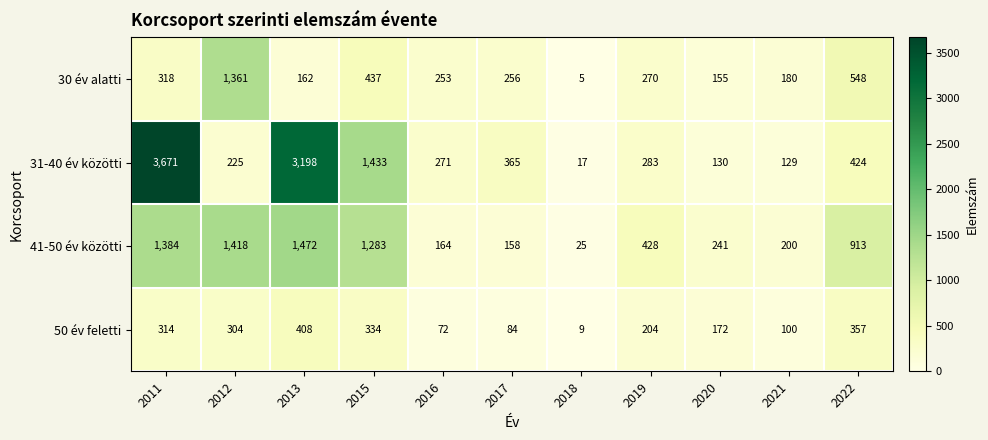

What is the approximate value of 31-40 év közötti at 2020, to the nearest 10?

130